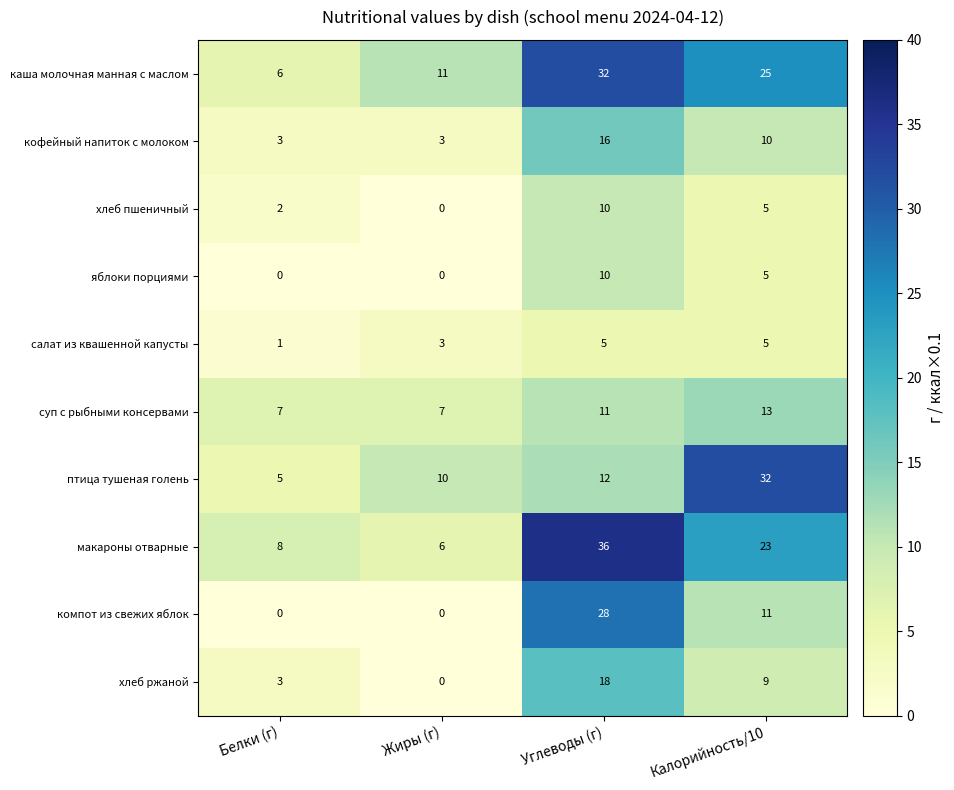

Which category has the lowest value in the макароны отварные series?

Жиры (г)